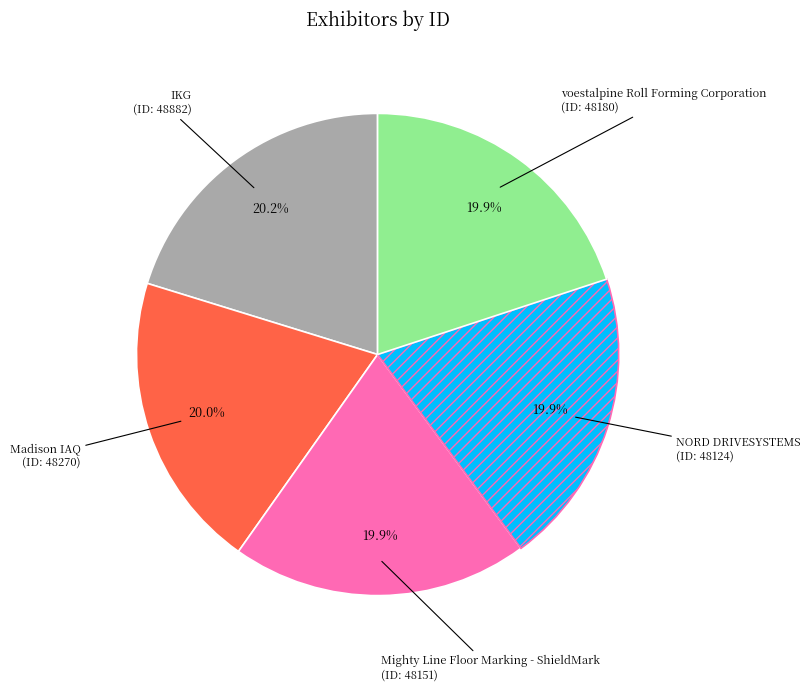

Count the number of slices in the pie.

5